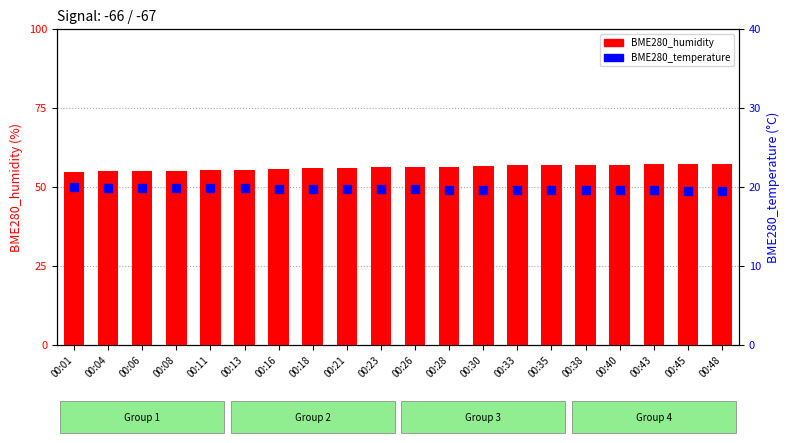

Which series contains the lowest Y value?

BME280_temperature